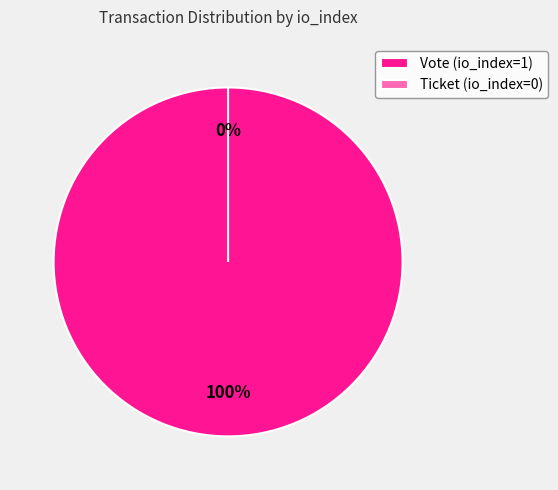

How many slices are in this pie chart?

2